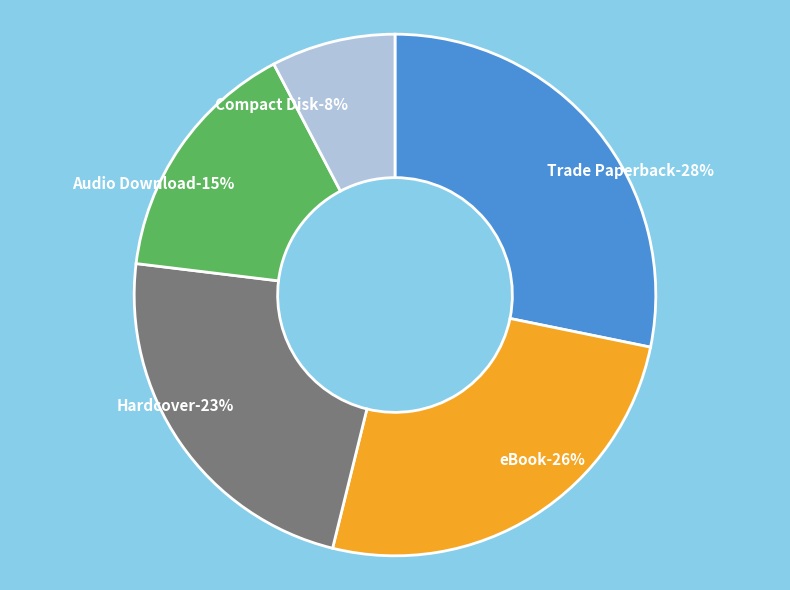

Is Audio Download the majority of the pie?

No